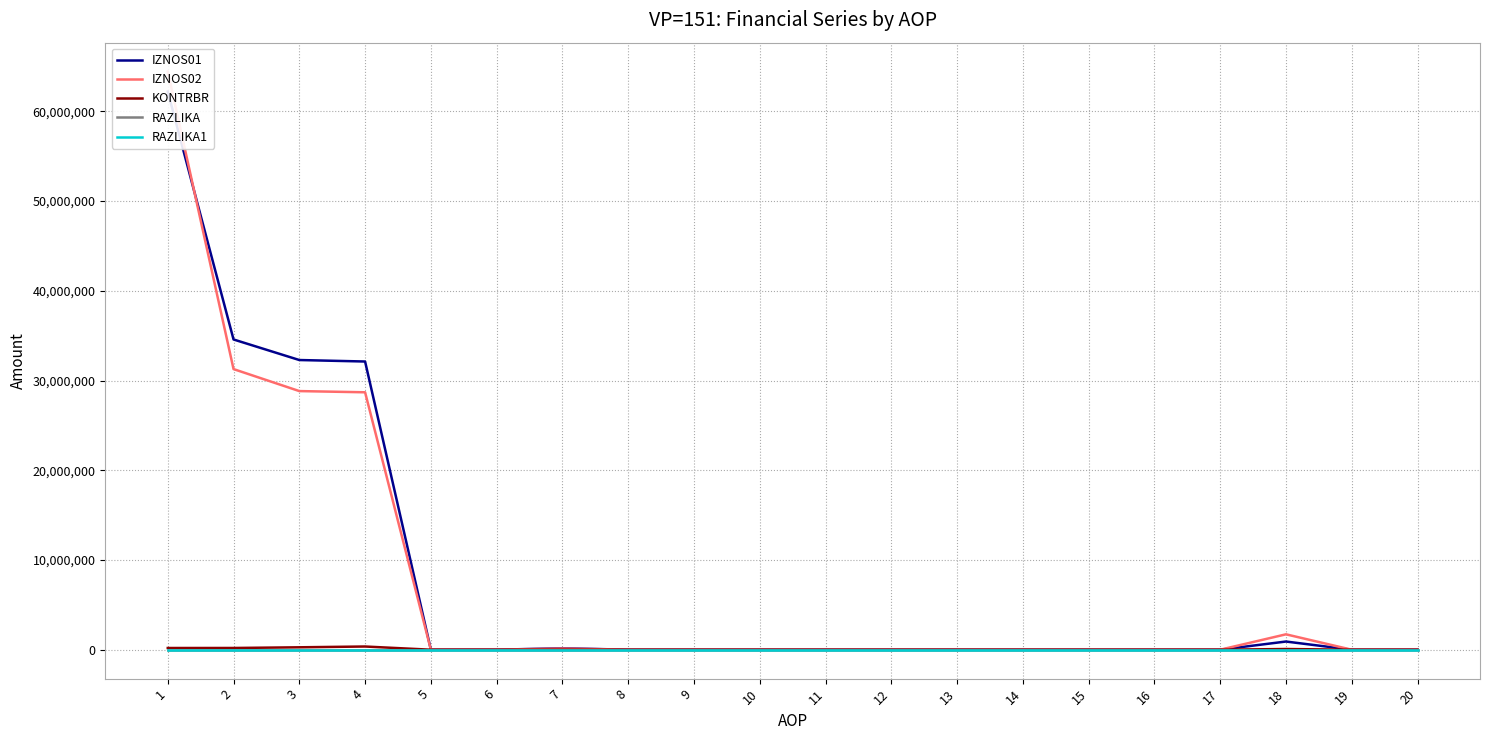

The value of RAZLIKA1 at 4 is 0.0. True or false?

True